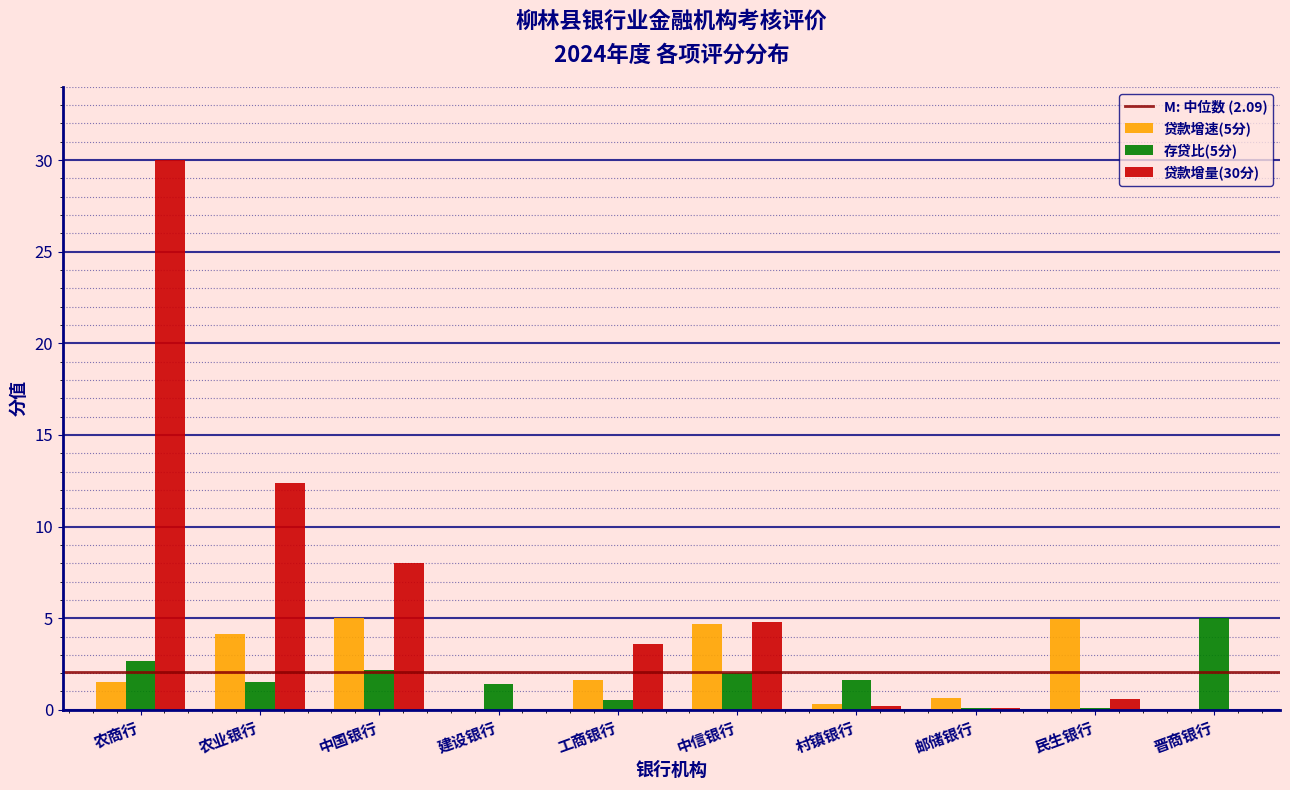

At which category is the sum across all series the highest?

农商行